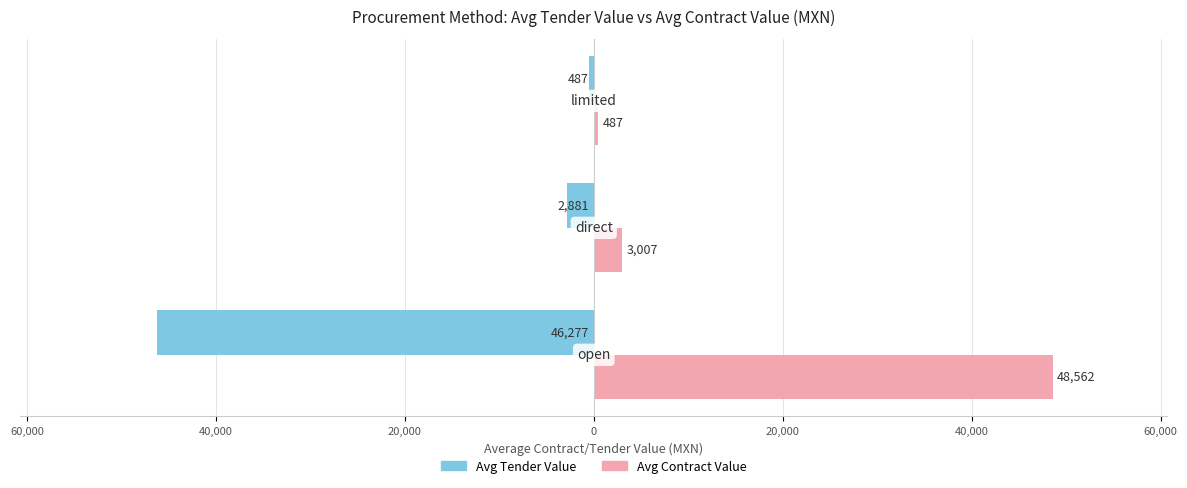

Is it true that tender.value.amount (avg) equals -162.8 at 40,000?

False